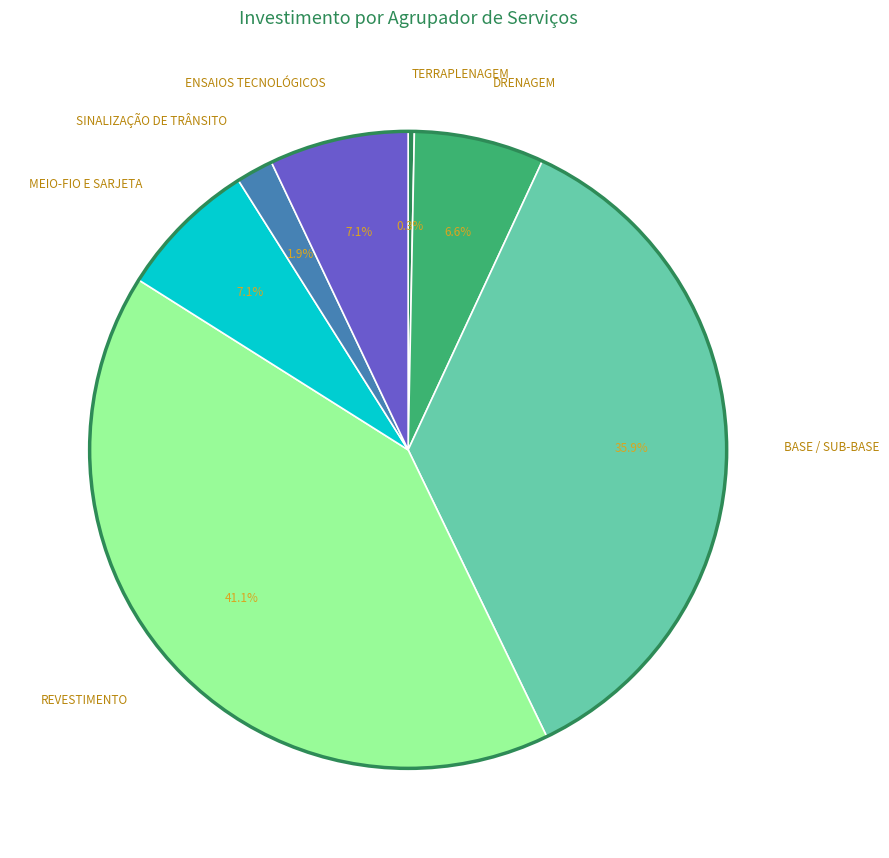

To the nearest percent, what portion does BASE / SUB-BASE represent?

36%